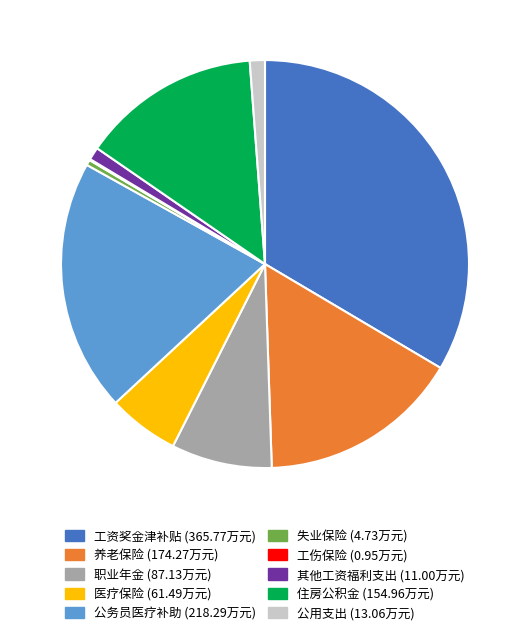

Is the sum of 职业年金 and 养老保险 greater than half?

No